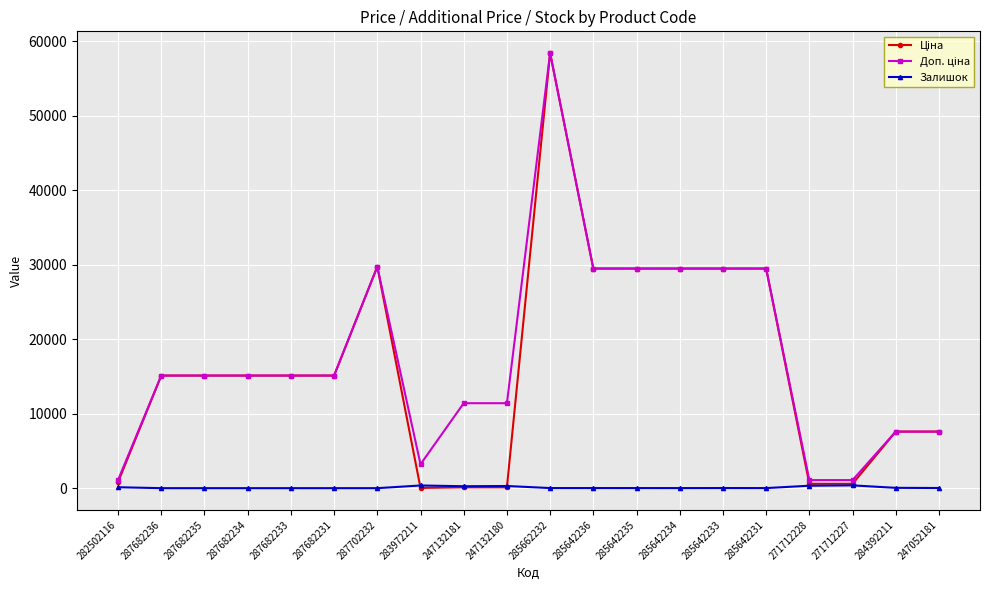

At which category is the sum across all series the highest?

285662232